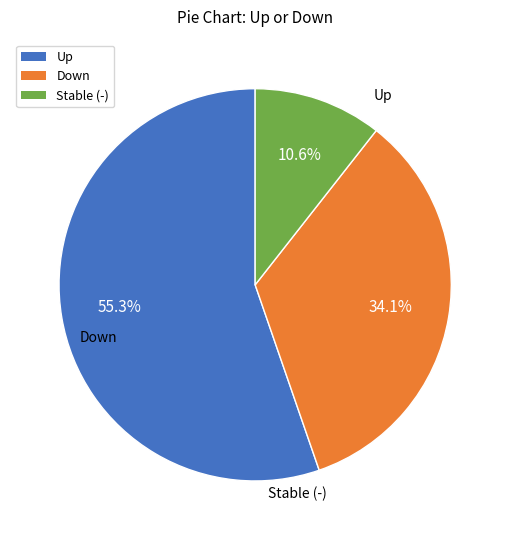

What is the smallest slice in the pie chart?

-